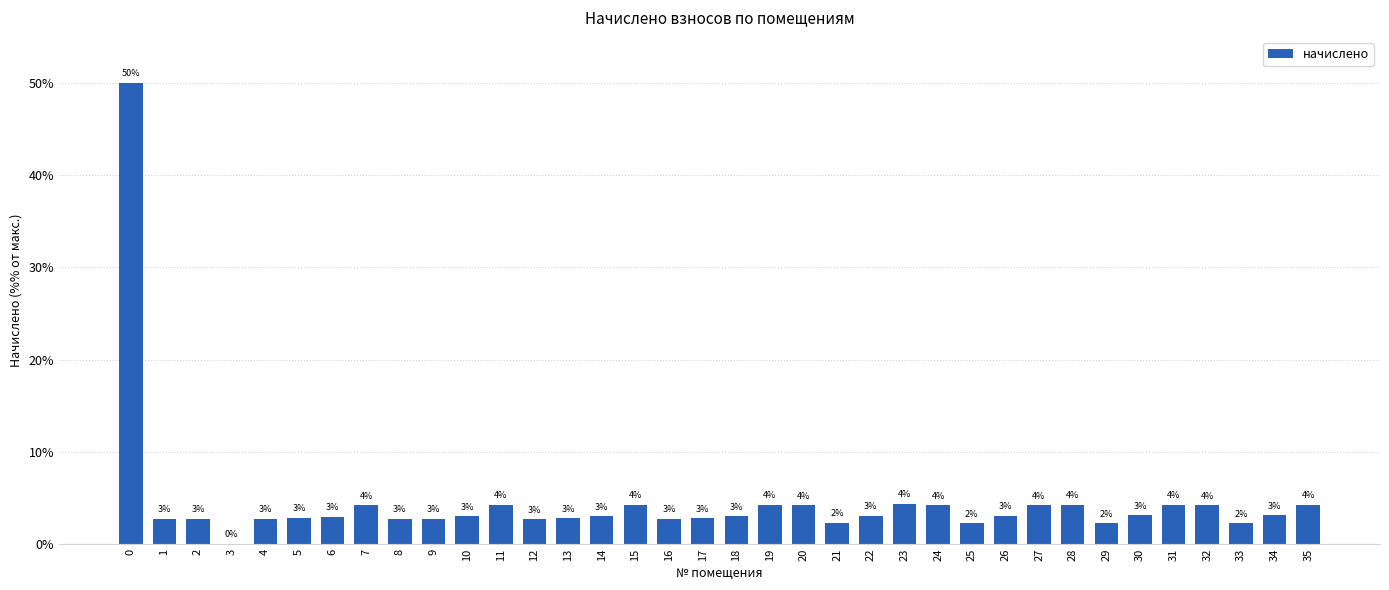

At which label is the value closest to 25?

23